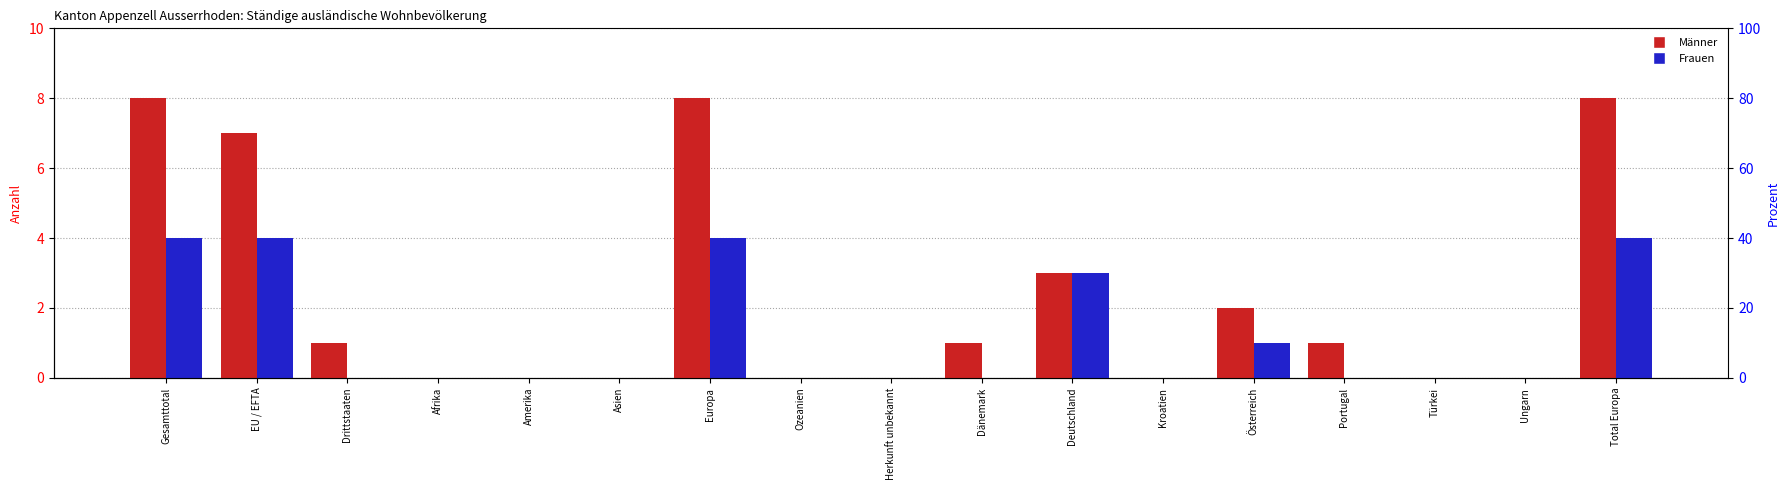

Does the chart contain any negative values?

No